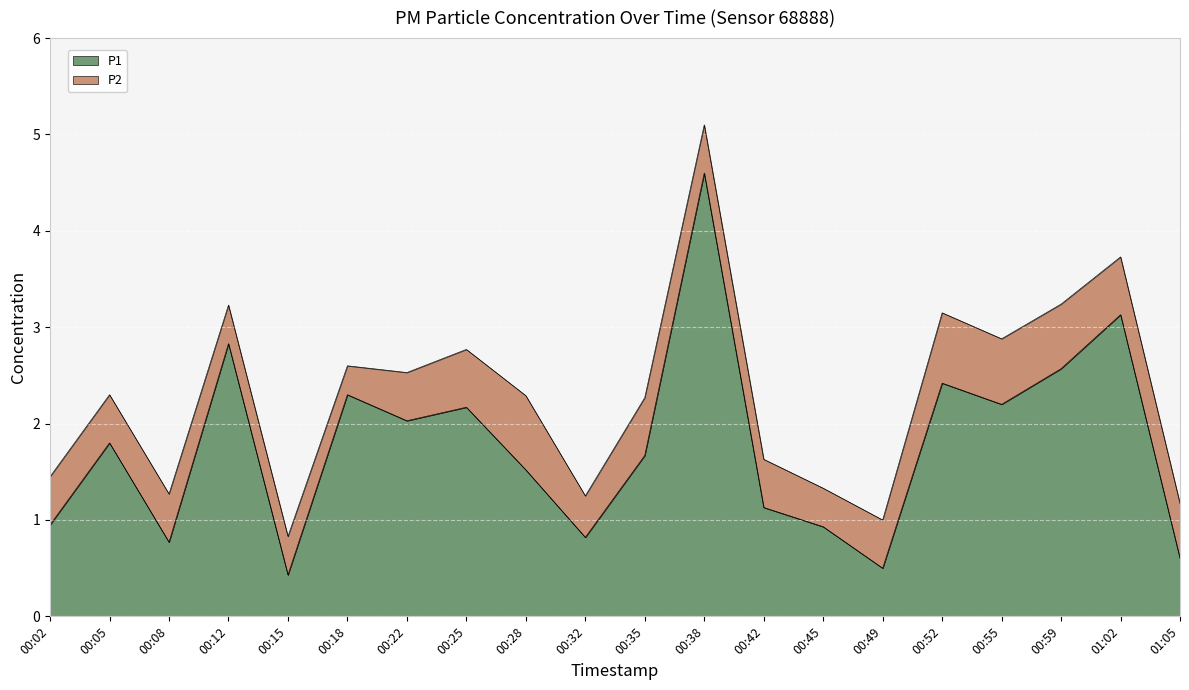

What is the difference between the maximum and second lowest values?

4.1